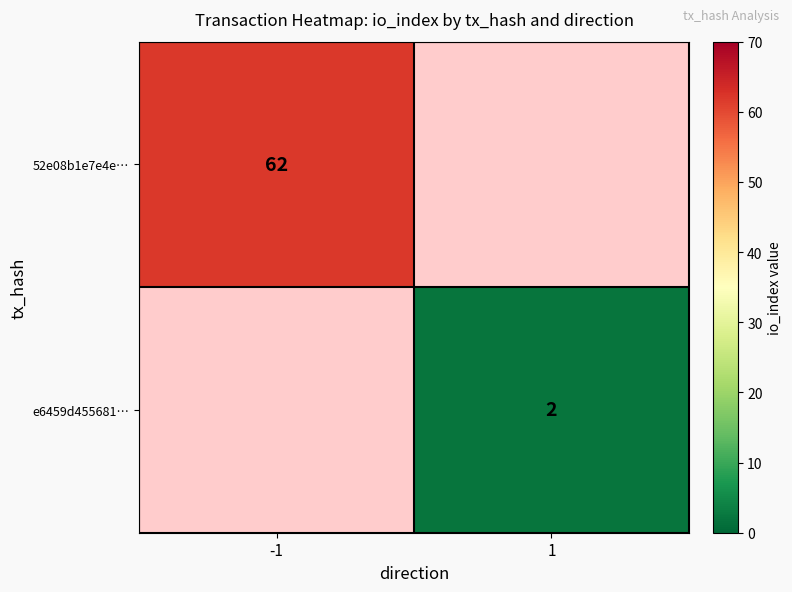

Is it true that 52e08b1e7e4e… equals 87 at -1?

False